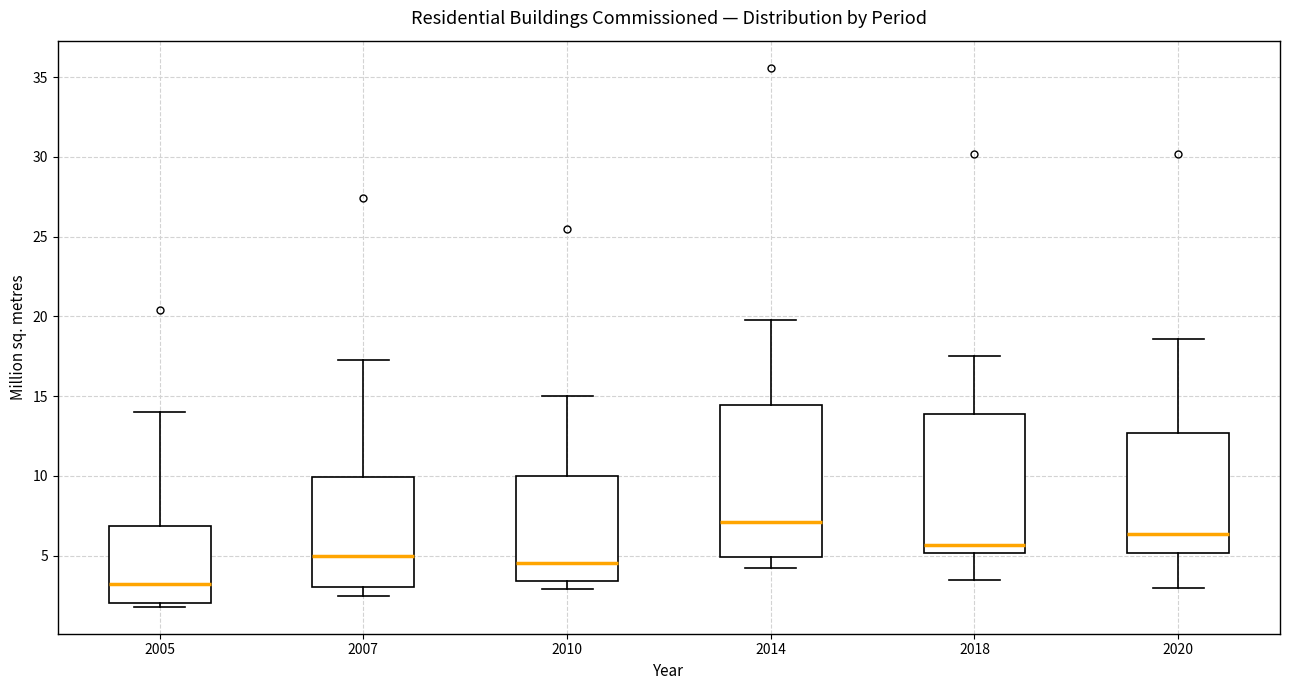

Where is the lower edge of the box at x = 2010 on the y-axis? The values are not printed on the chart, so give them approximately, as read against the axis.

3.5